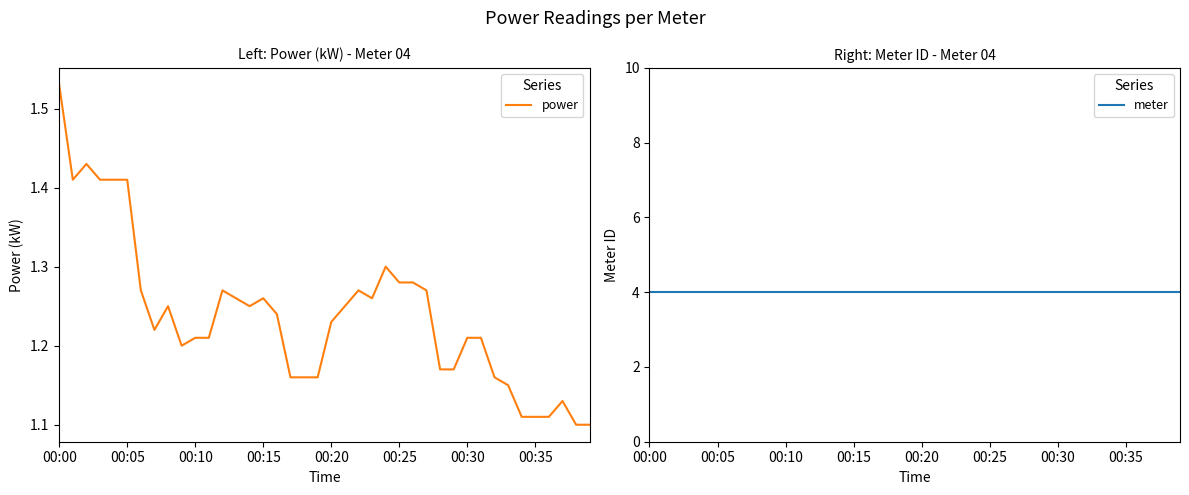

True or false: meter and power cross at least once.

False